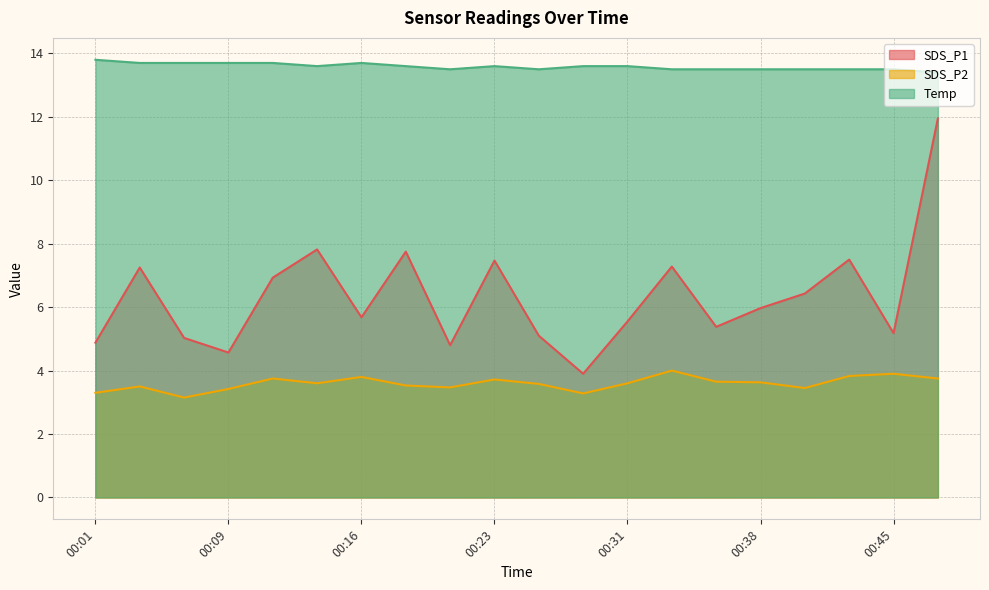

What are all the series names shown in the legend?

SDS_P1, SDS_P2, Temp